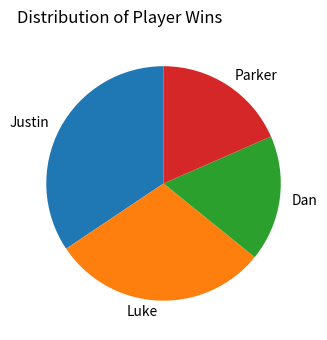

Is the sum of Justin and Parker greater than half?

Yes